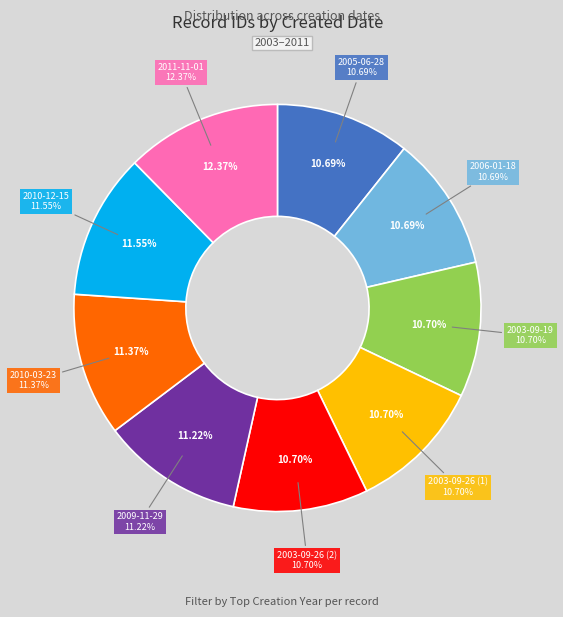

Is there any slice that represents more than half of the pie?

No